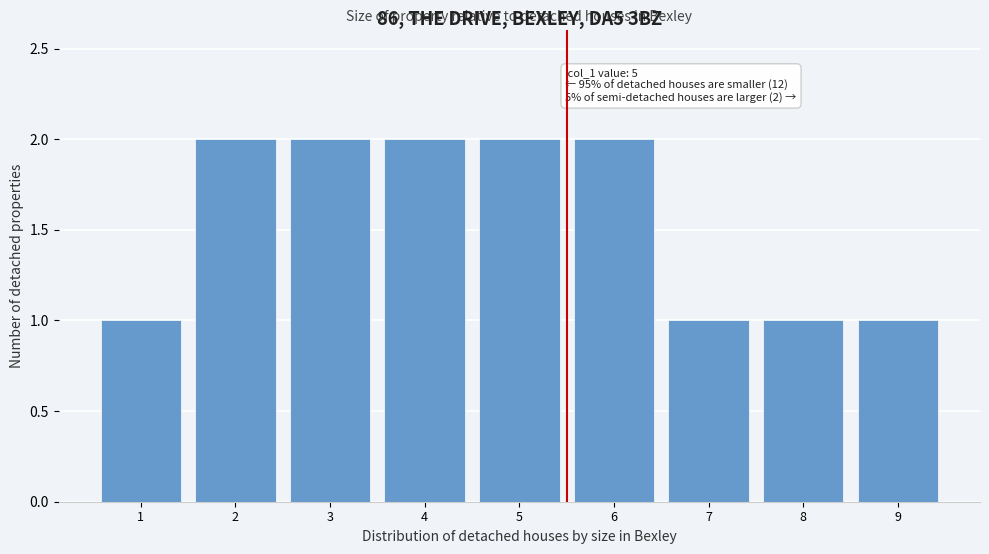

Reading left to right, transcribe all the data shown in this chart.

1	2	2	2	2	2	1	1	1